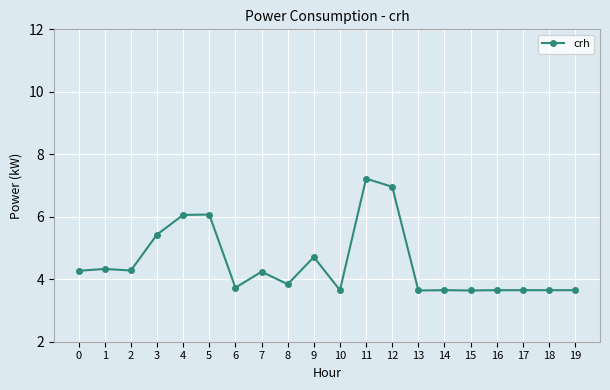

True or false: the data has more than 0 interior local peaks.

True